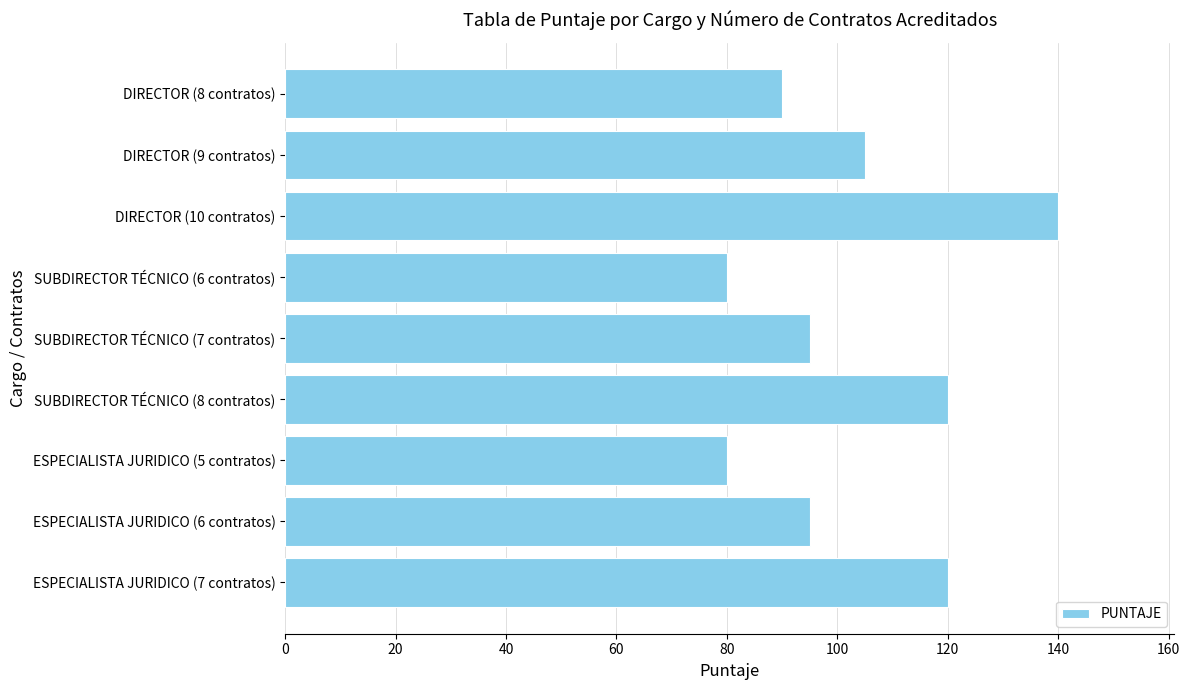

Reading top to bottom, transcribe all the data shown in this chart.

90	105	140	80	95	120	80	95	120